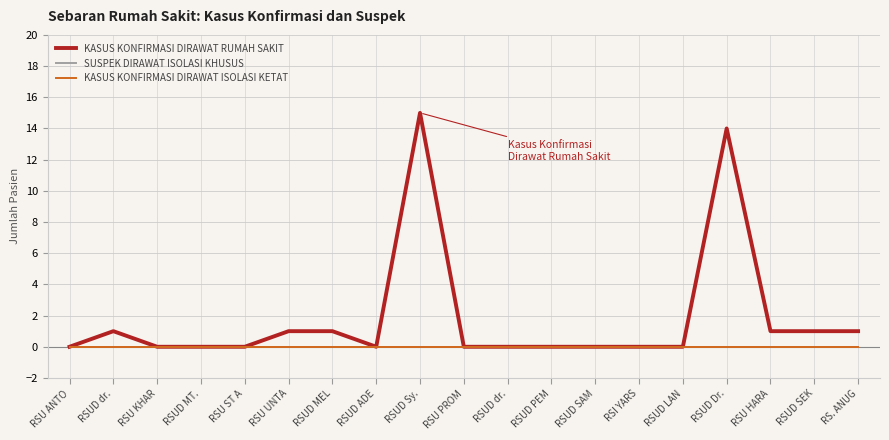

Does the chart have visible grid lines?

Yes